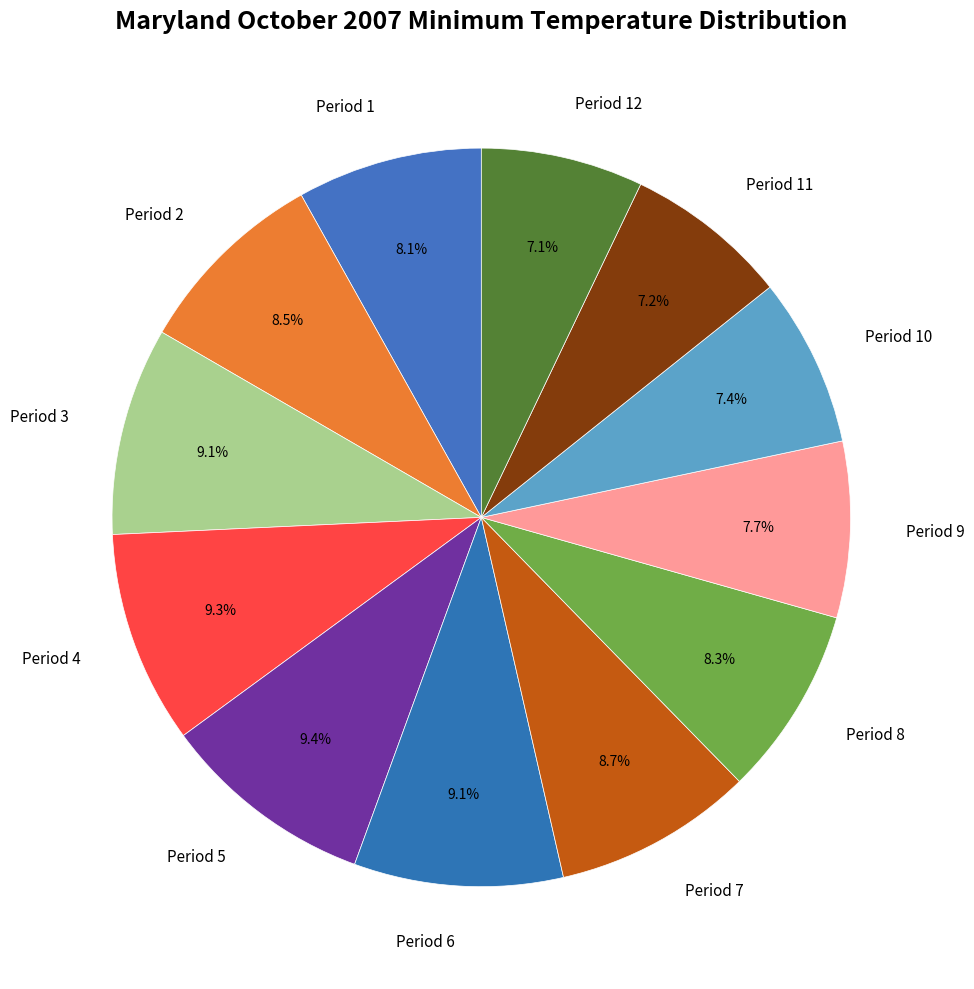

How many segments does this pie chart have?

12